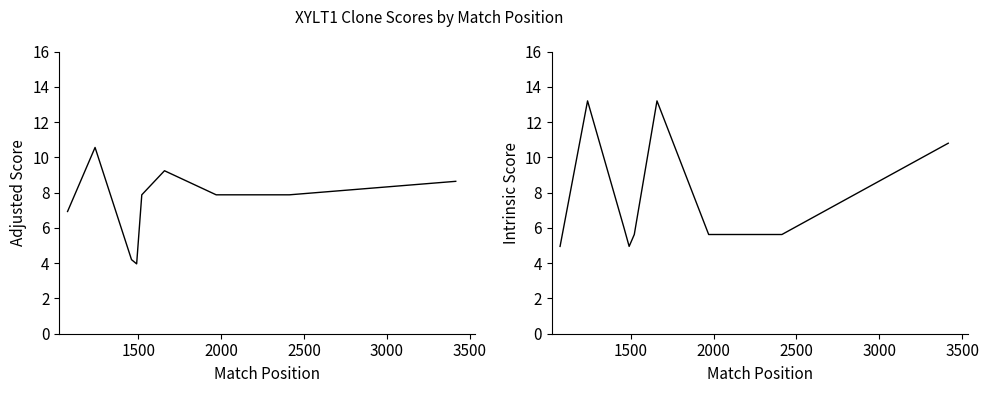

At 3500, list the series in order from smallest to largest.

Adjusted Score, Intrinsic Score